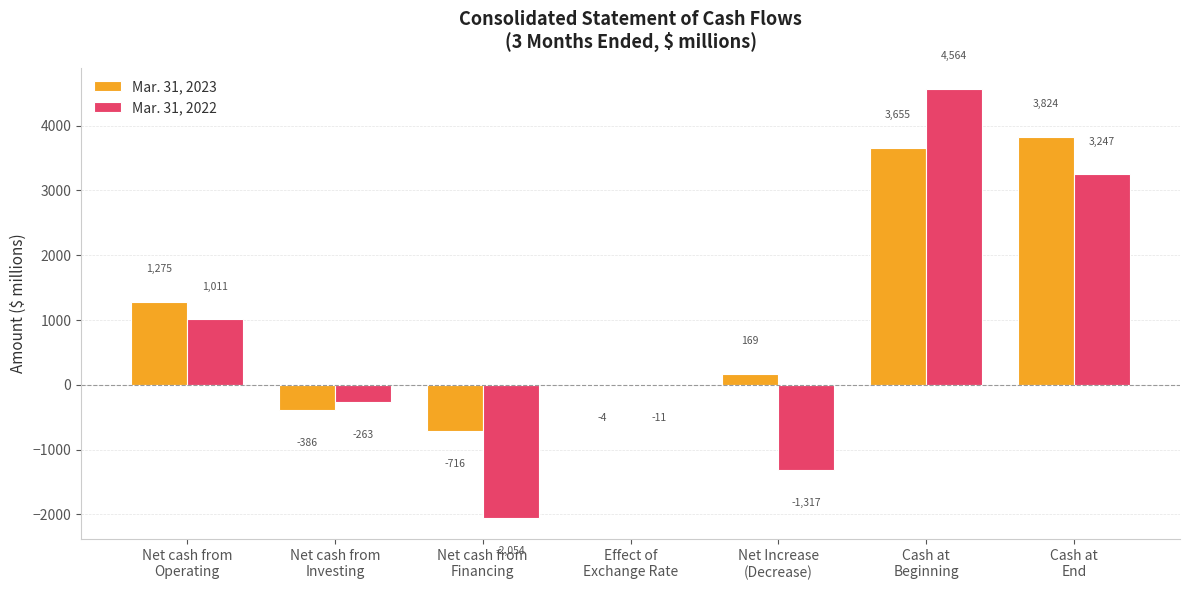

At which label is Mar. 31, 2023 closest to 1554?

Net cash from
Operating